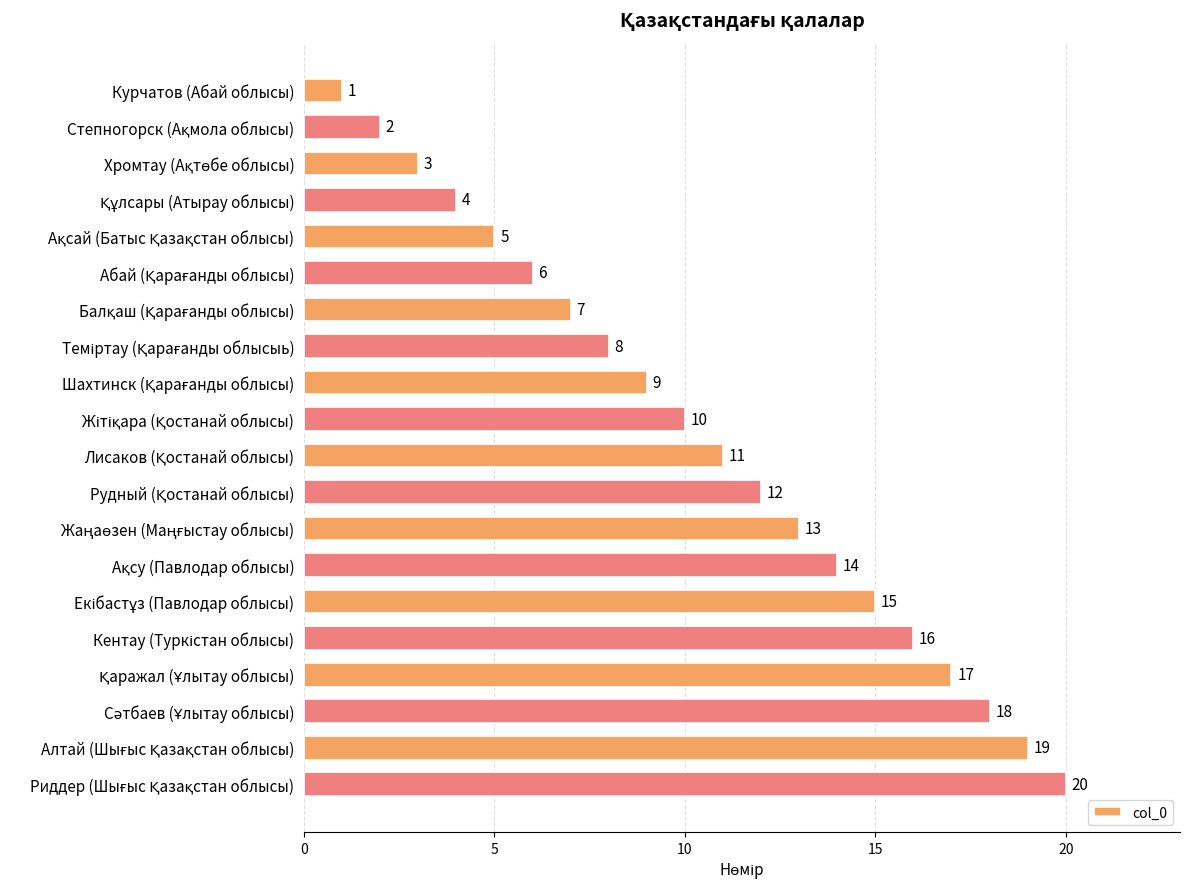

What is the difference between the second highest and second lowest values?

17